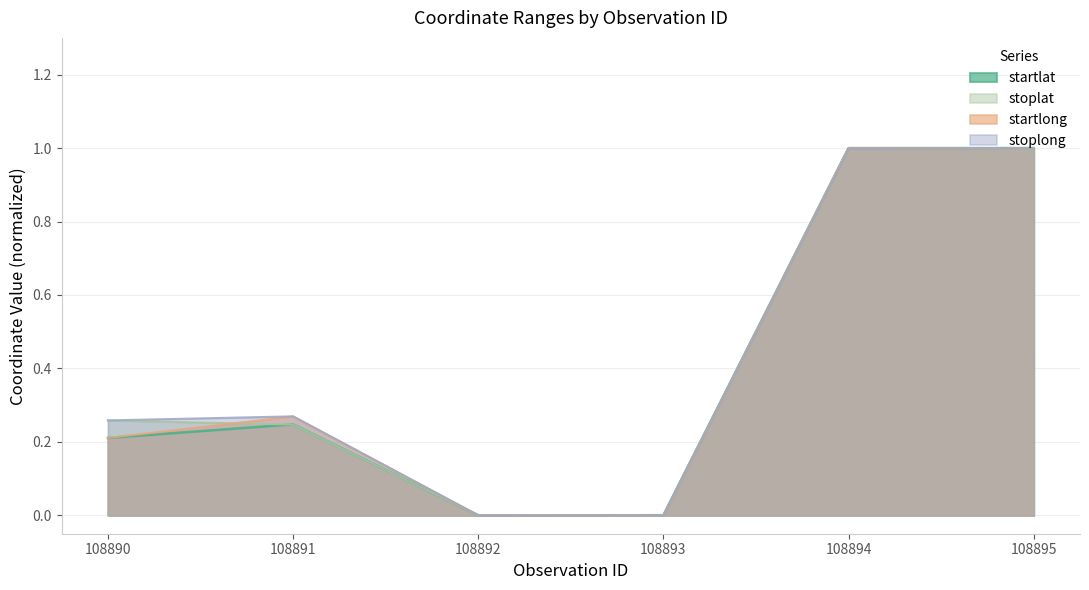

What are all the series names shown in the legend?

startlat, stoplat, startlong, stoplong